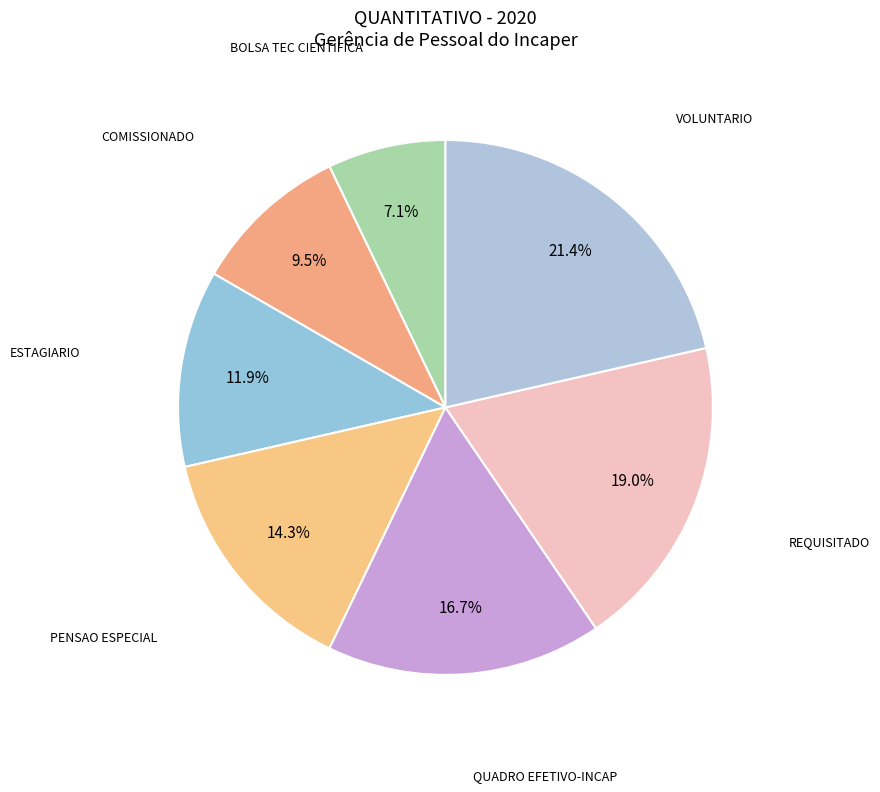

How many slices are in this pie chart?

7